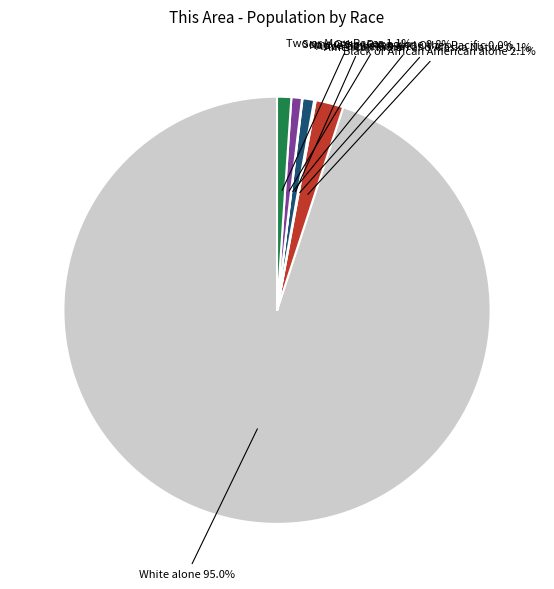

Between Black or African American alone and White alone, which is larger?

White alone